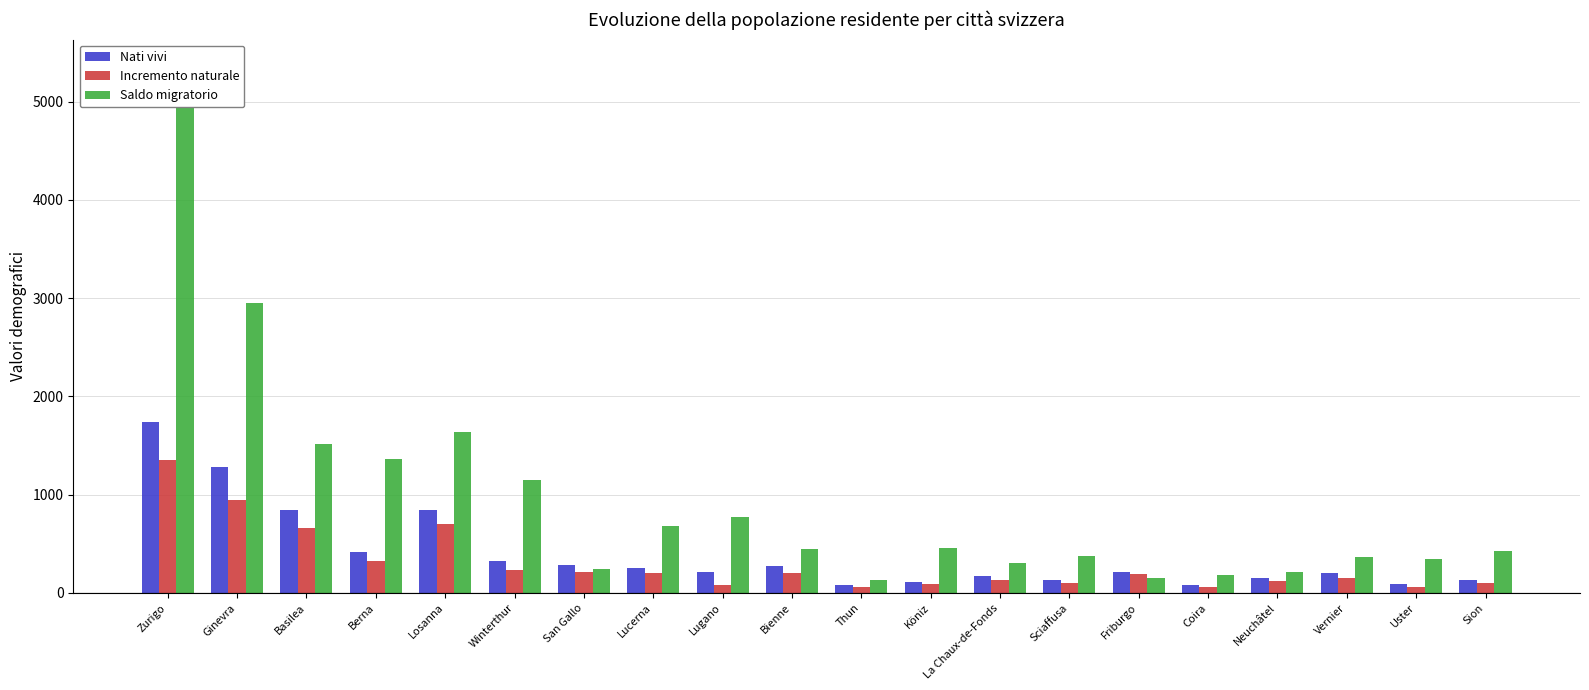

List the labels in order of Saldo migratorio value, smallest first.

Thun, Friburgo, Coira, Neuchâtel, San Gallo, La Chaux-de-Fonds, Uster, Vernier, Sciaffusa, Sion, Bienne, Köniz, Lucerna, Lugano, Winterthur, Berna, Basilea, Losanna, Ginevra, Zurigo